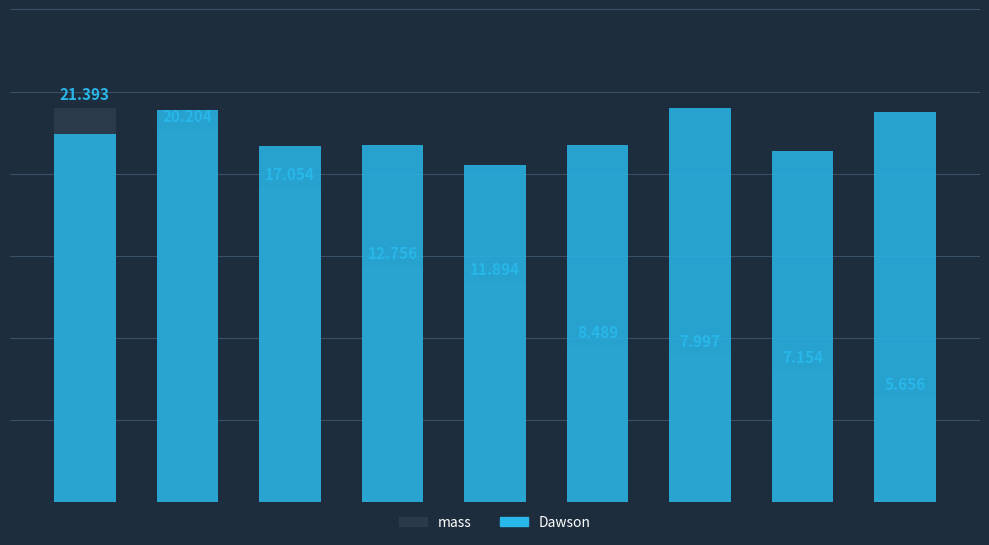

What is the highest value of the mass (kDa) series?

21.4